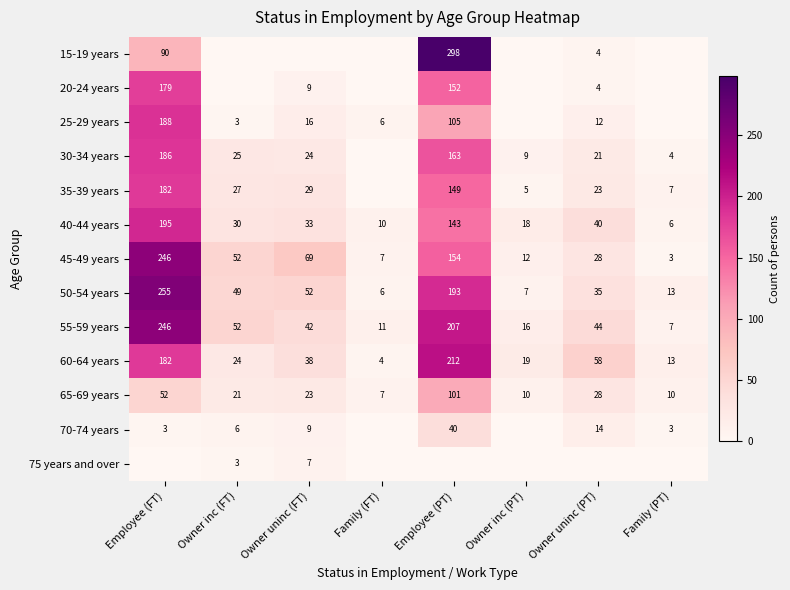

Read the 55-59 years value at Owner inc (FT), to the nearest 5.

50